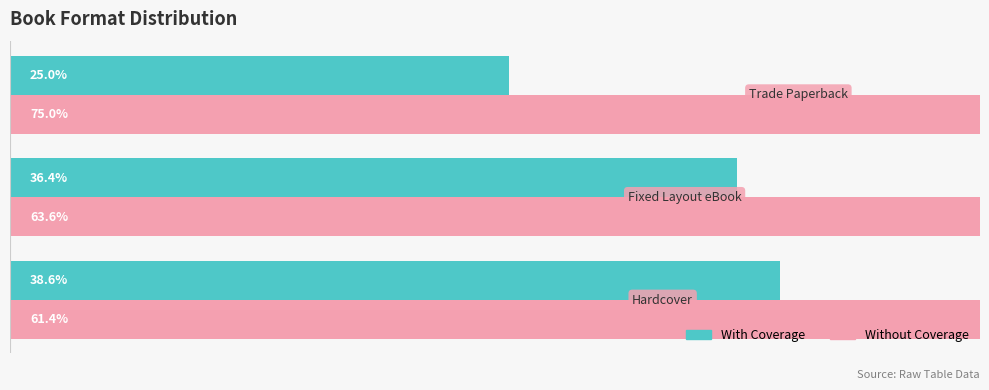

True or false: Without Coverage has a value of 37.2 at 0.

False